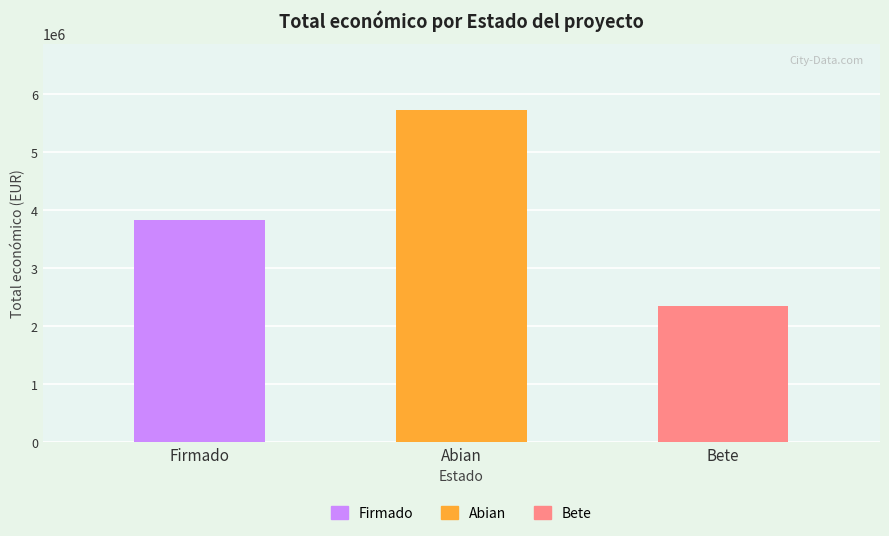

What is the sum of all values?

11900224